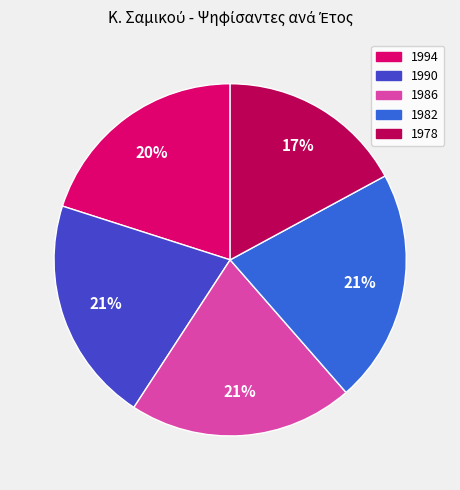

To the nearest percent, what is the difference between the largest and smallest slice percentages?

4%